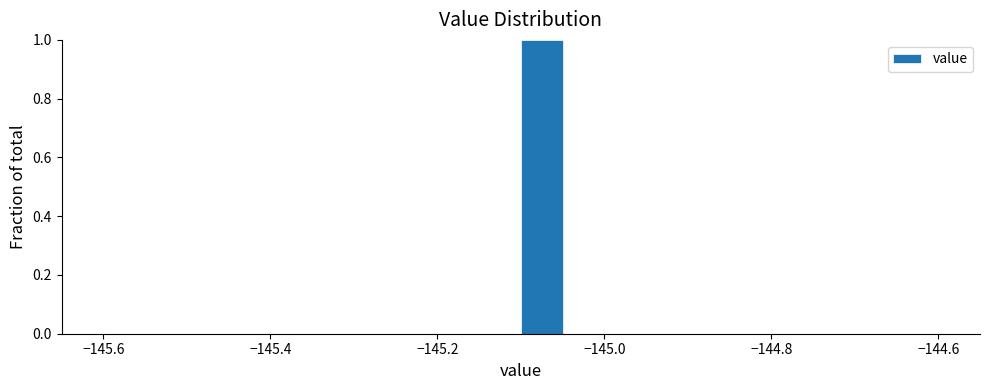

Around what value on the x-axis is the tallest bar? Give the approximate position of its centre, as read against the axis.

-145.08